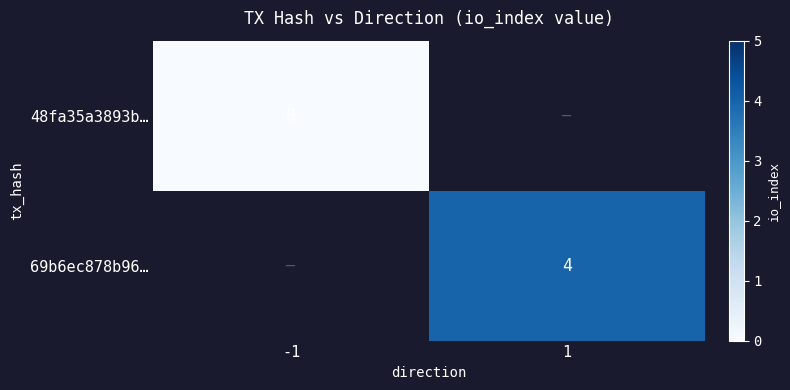

True or false: 69b6ec878b96… has a value of 2 at 1.

False